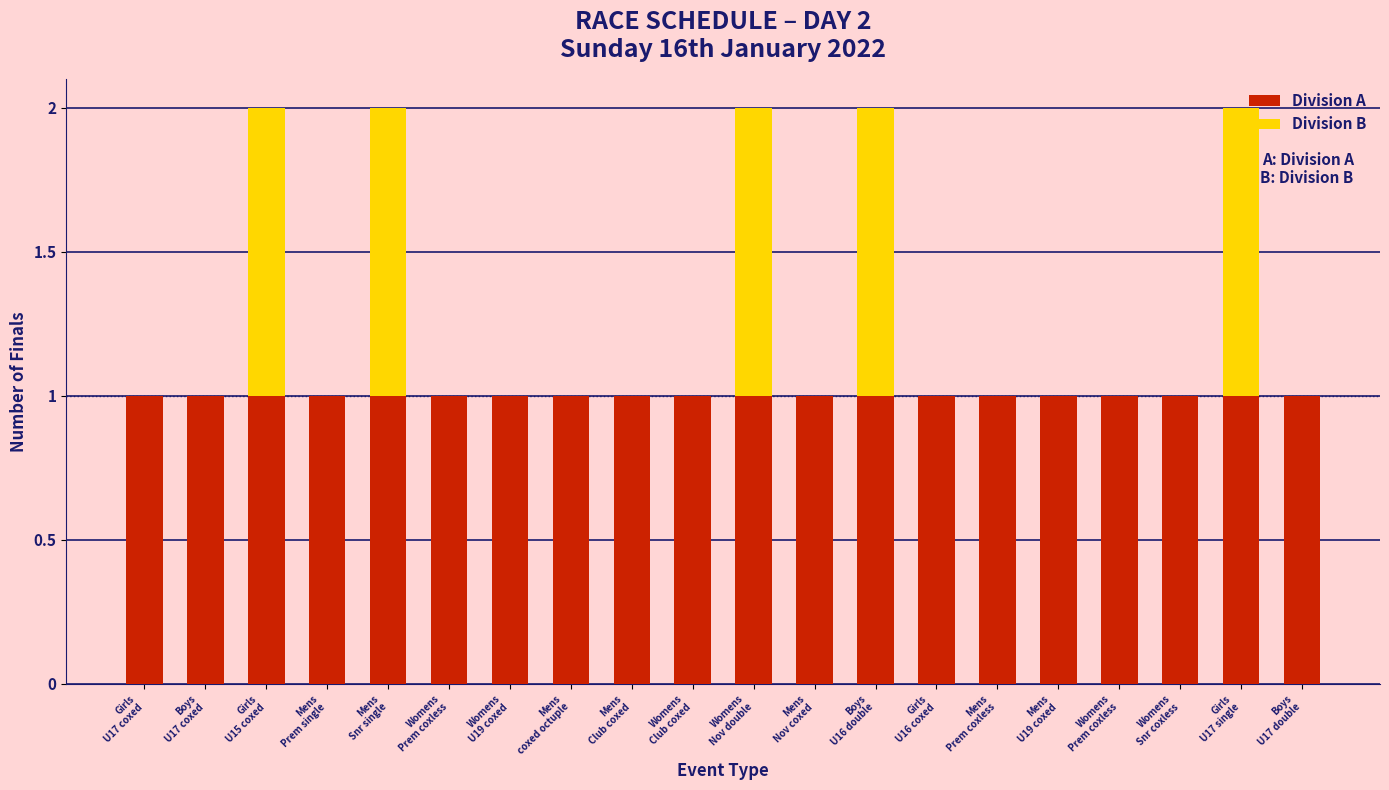

What is the value of the Division A bar at the 6th from the left?

1